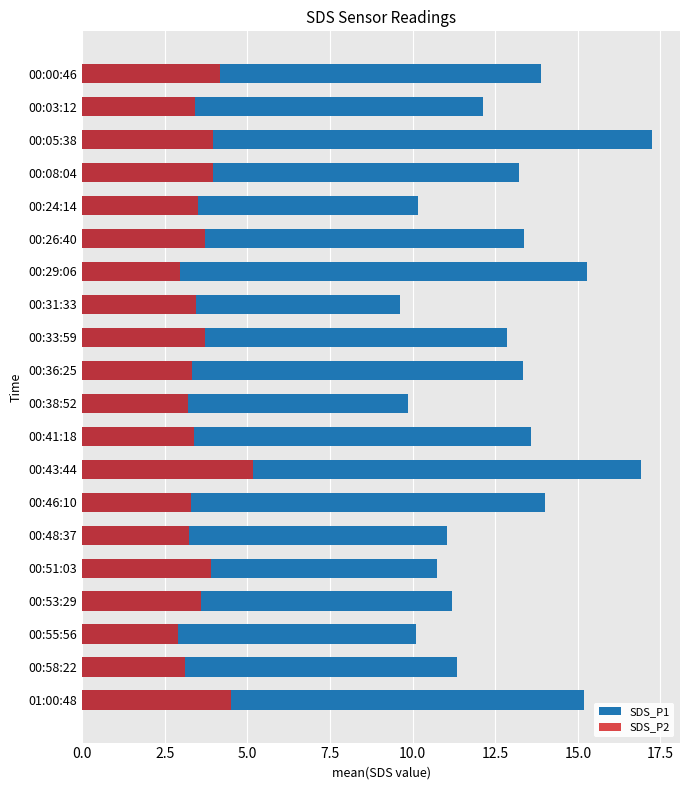

How many groups of bars are there?

20